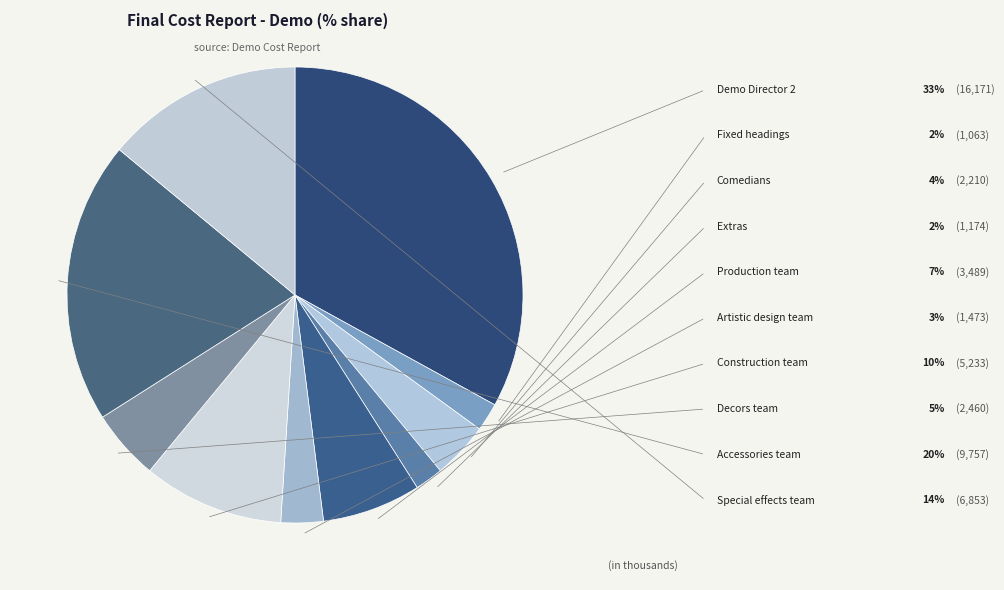

To the nearest percent, what portion does Accessories team represent?

20%